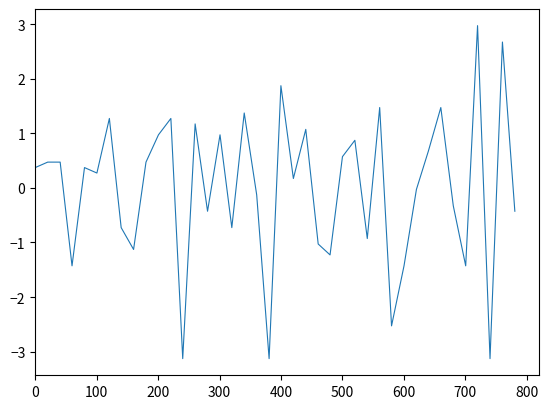

What is the maximum value shown in the chart?

3.0